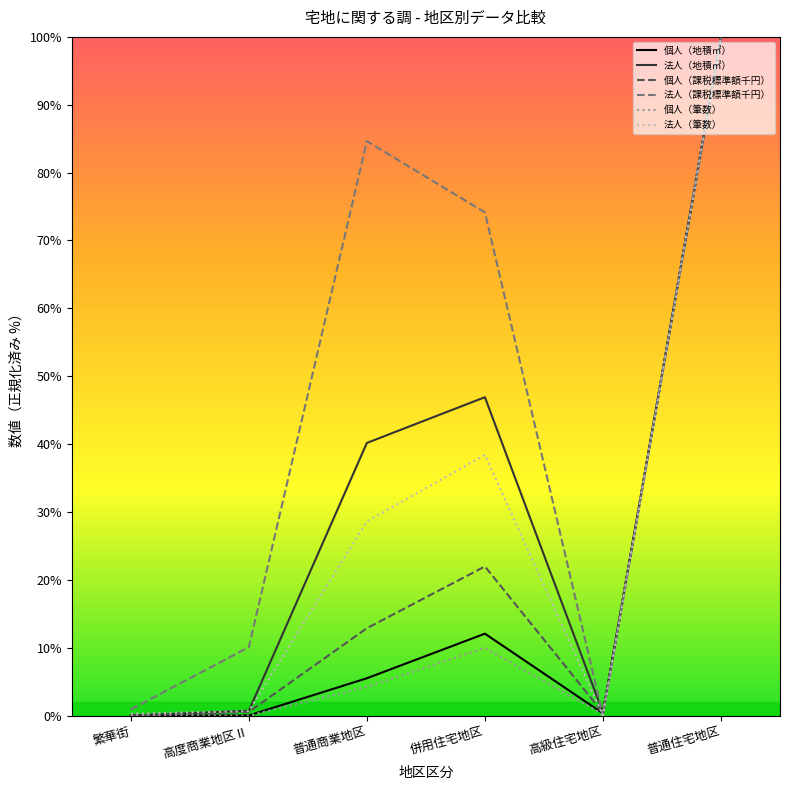

What are all the series names shown in the legend?

個人（地積㎡）, 法人（地積㎡）, 個人（課税標準額千円）, 法人（課税標準額千円）, 個人（筆数）, 法人（筆数）